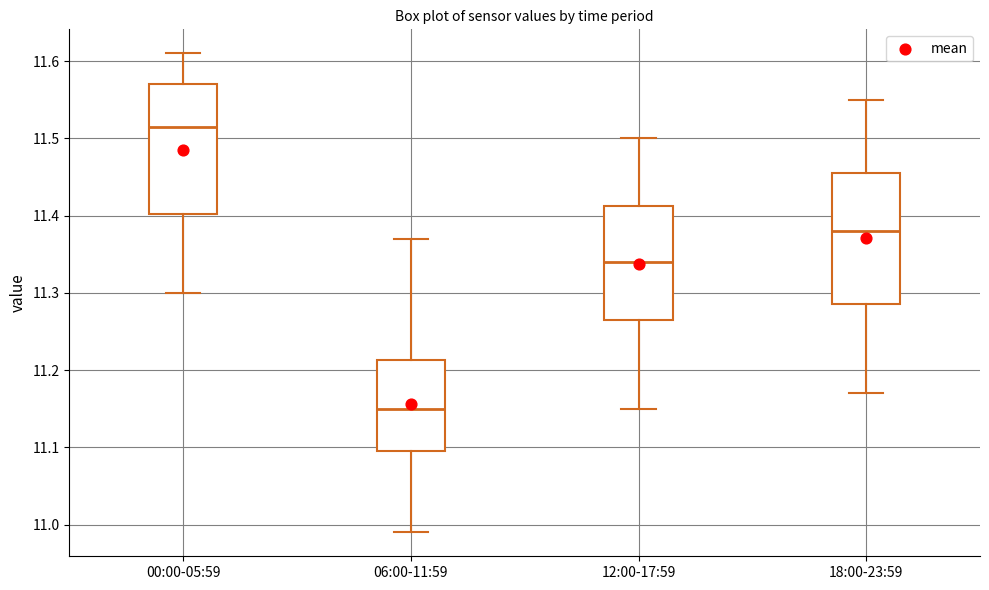

Where does the lower whisker of the box for 06:00-11:59 end on the y-axis? The values are not printed on the chart, so give them approximately, as read against the axis.

10.99